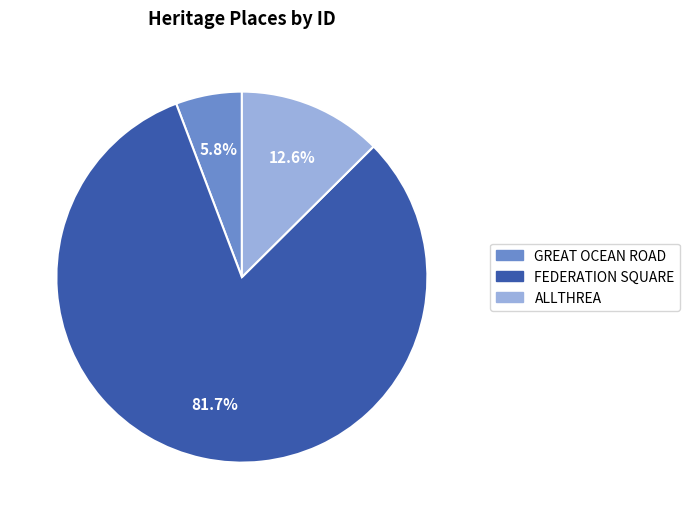

Which slice is the smallest?

GREAT OCEAN ROAD